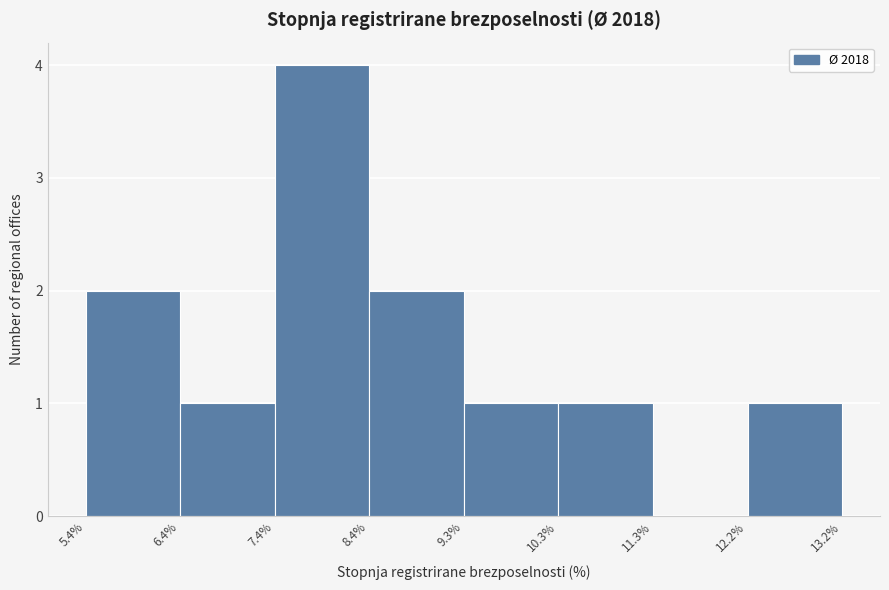

Which range on the x-axis has the tallest bar?

7.4% to 8.4%